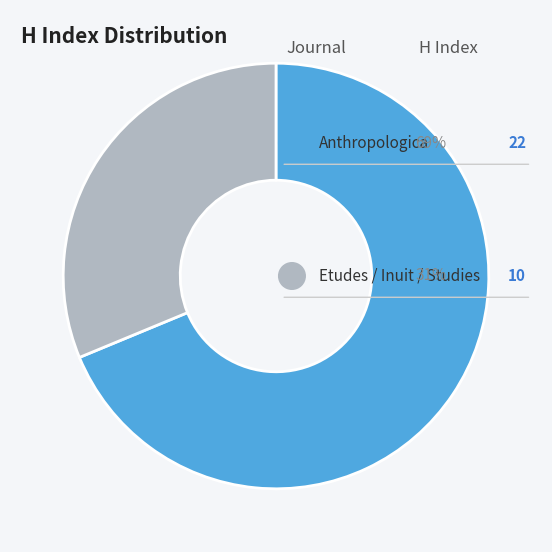

Which category has the biggest portion of the pie?

Anthropologica